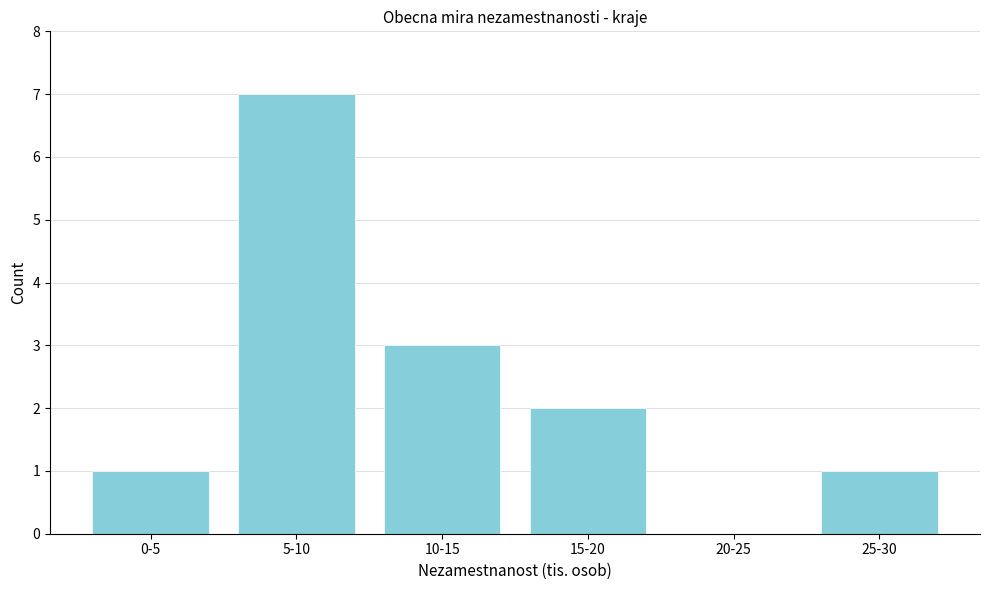

Reading left to right, what are all the values shown in this chart?

0-5=1	5-10=7	10-15=3	15-20=2	20-25=0	25-30=1